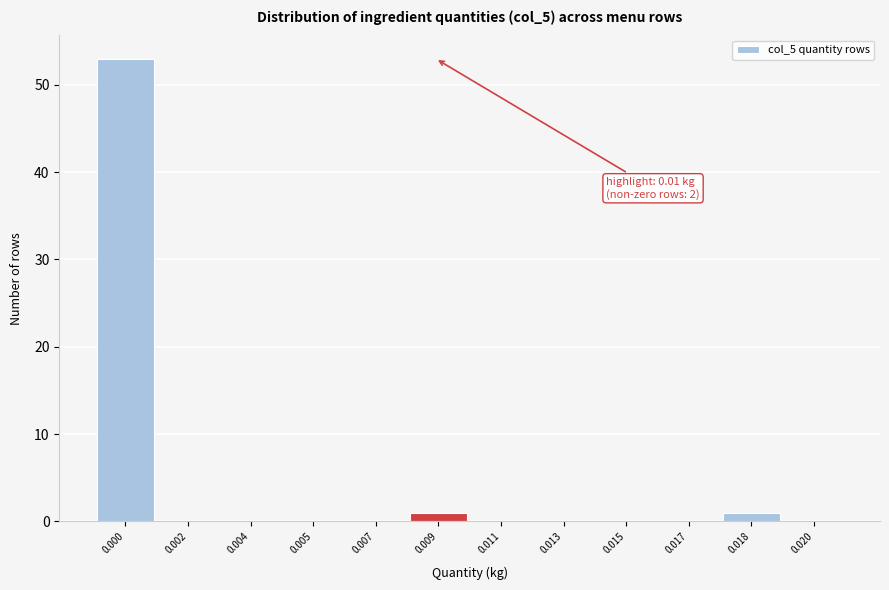

Reading left to right, list all the values displayed in this chart.

0.000=53	0.002=0	0.004=0	0.005=0	0.007=0	0.009=1	0.011=0	0.013=0	0.015=0	0.017=0	0.018=1	0.020=0